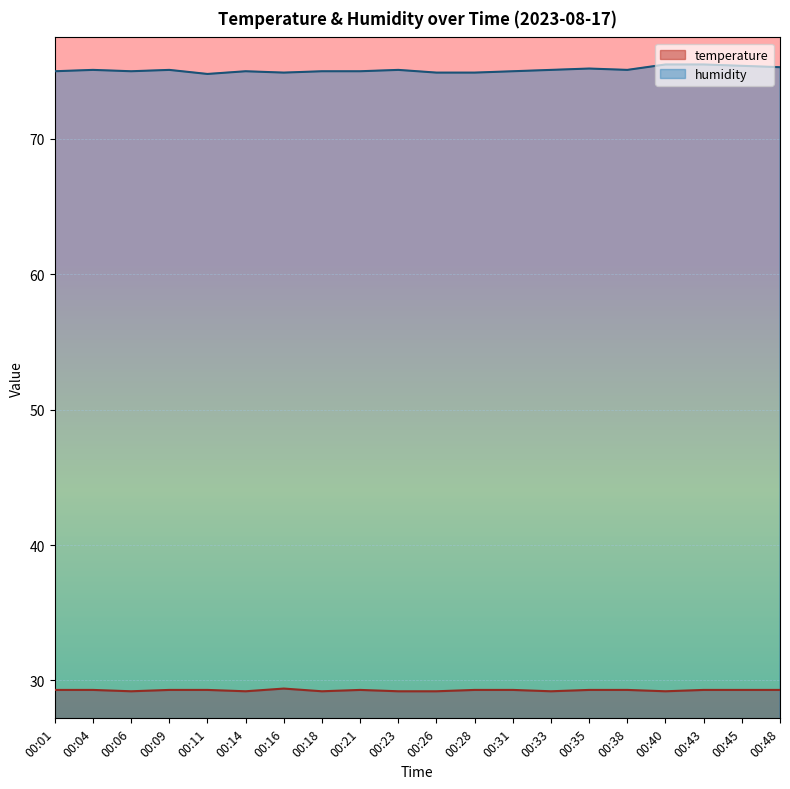

Reading right to left, what are all the values shown in this chart?

temperature: 29.3	29.3	29.3	29.2	29.3	29.3	29.2	29.3	29.3	29.2	29.2	29.3	29.2	29.4	29.2	29.3	29.3	29.2	29.3	29.3
humidity: 75.3	75.4	75.5	75.5	75.1	75.2	75.1	75.0	74.9	74.9	75.1	75.0	75.0	74.9	75.0	74.8	75.1	75.0	75.1	75.0